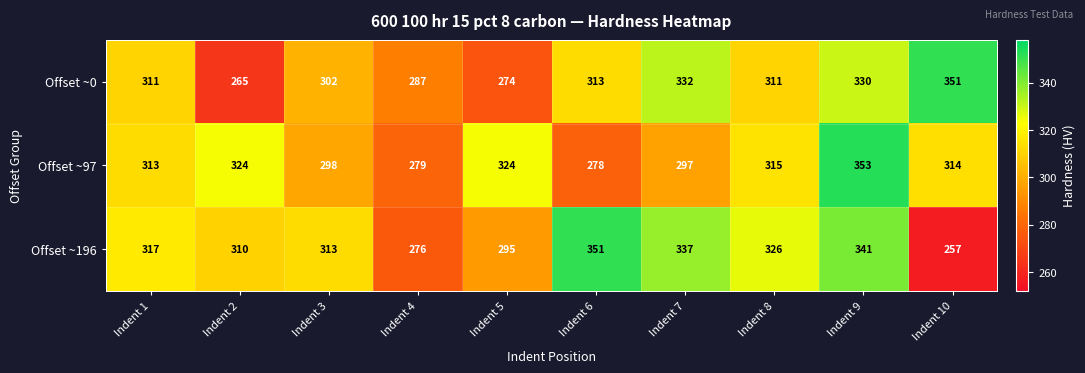

Reading left to right, list all the values displayed in this chart.

Offset ~0: 311	265	302	287	274	313	332	311	330	351
Offset ~97: 313	324	298	279	324	278	297	315	353	314
Offset ~196: 317	310	313	276	295	351	337	326	341	257